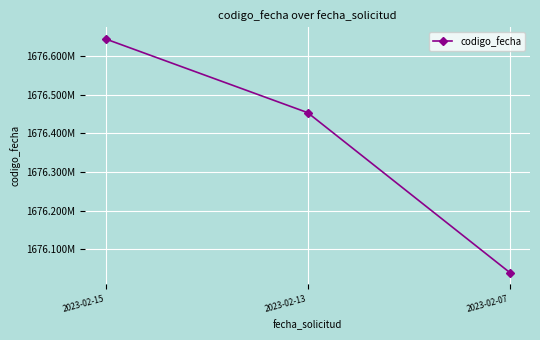

List the labels in order of value, largest first.

2023-02-15, 2023-02-13, 2023-02-07